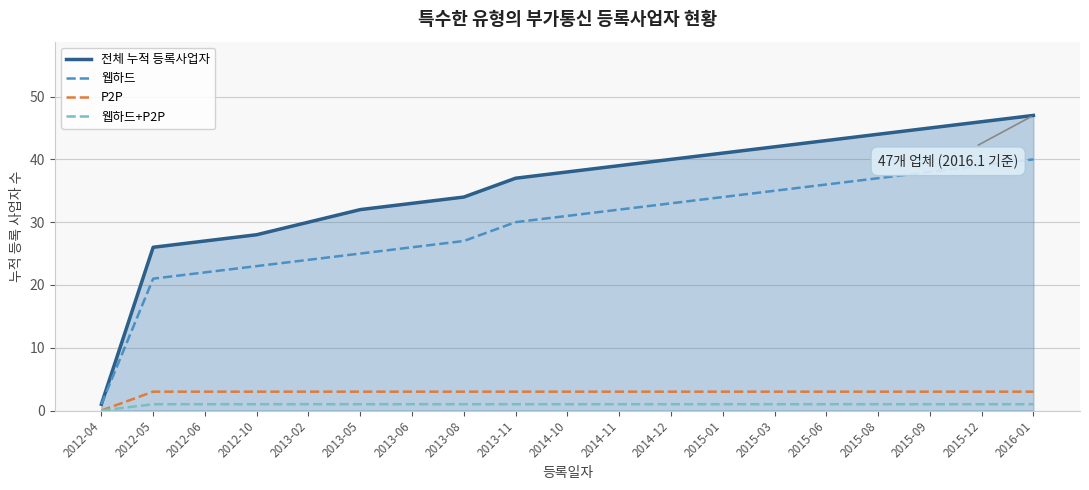

What is the difference between the maximum and minimum values in the 전체 누적 등록사업자 series?

46